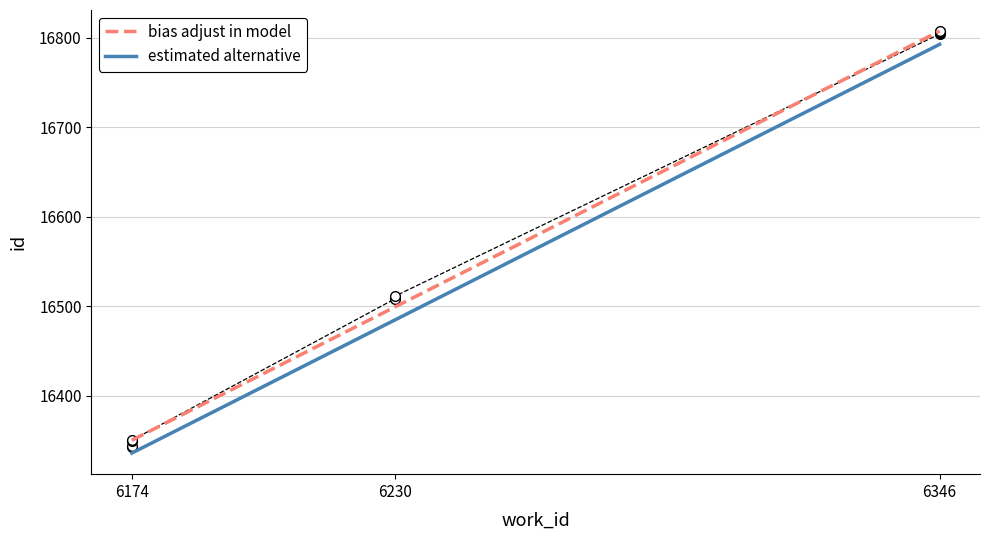

What is the value of the 2nd point from the left?

16343